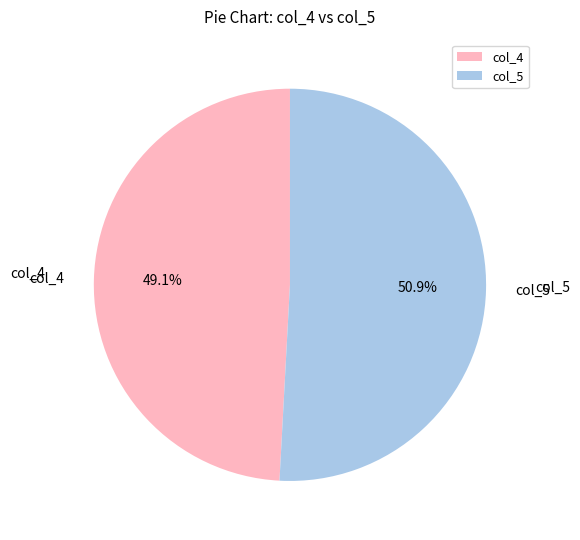

Which has a higher value, col_4 or col_5?

col_5